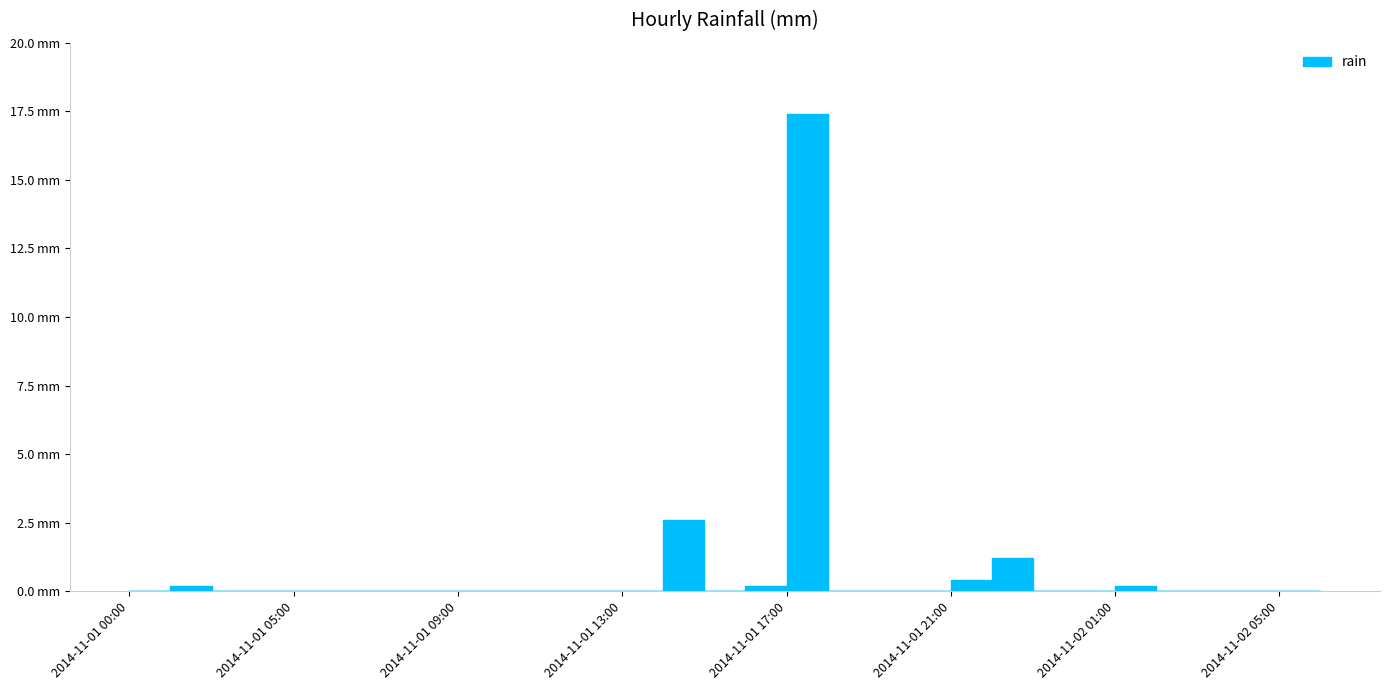

Reading left to right, what are all the values shown in this chart?

2014-11-01 00:00=0.0	2014-11-01 02:00=0.2	2014-11-01 03:00=0.0	2014-11-01 04:00=0.0	2014-11-01 05:00=0.0	2014-11-01 06:00=0.0	2014-11-01 07:00=0.0	2014-11-01 08:00=0.0	2014-11-01 09:00=0.0	2014-11-01 10:00=0.0	2014-11-01 11:00=0.0	2014-11-01 12:00=0.0	2014-11-01 13:00=0.0	2014-11-01 14:00=2.6	2014-11-01 15:00=0.0	2014-11-01 16:00=0.2	2014-11-01 17:00=17.4	2014-11-01 18:00=0.0	2014-11-01 19:00=0.0	2014-11-01 20:00=0.0	2014-11-01 21:00=0.4	2014-11-01 22:00=1.2	2014-11-01 23:00=0.0	2014-11-02 00:00=0.0	2014-11-02 01:00=0.2	2014-11-02 02:00=0.0	2014-11-02 03:00=0.0	2014-11-02 04:00=0.0	2014-11-02 05:00=0.0	2014-11-02 06:00=0.0